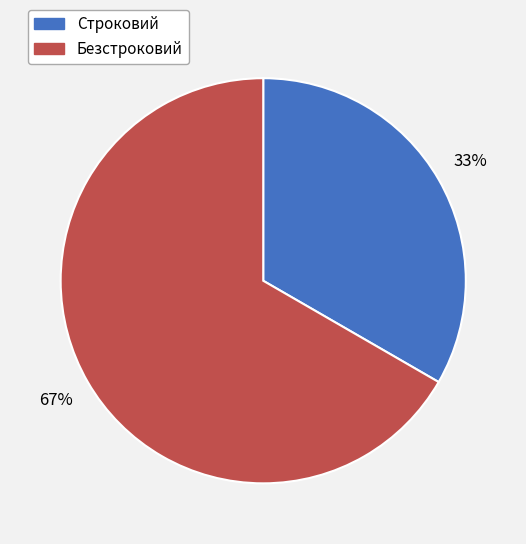

To the nearest percent, what is the average slice percentage?

50%